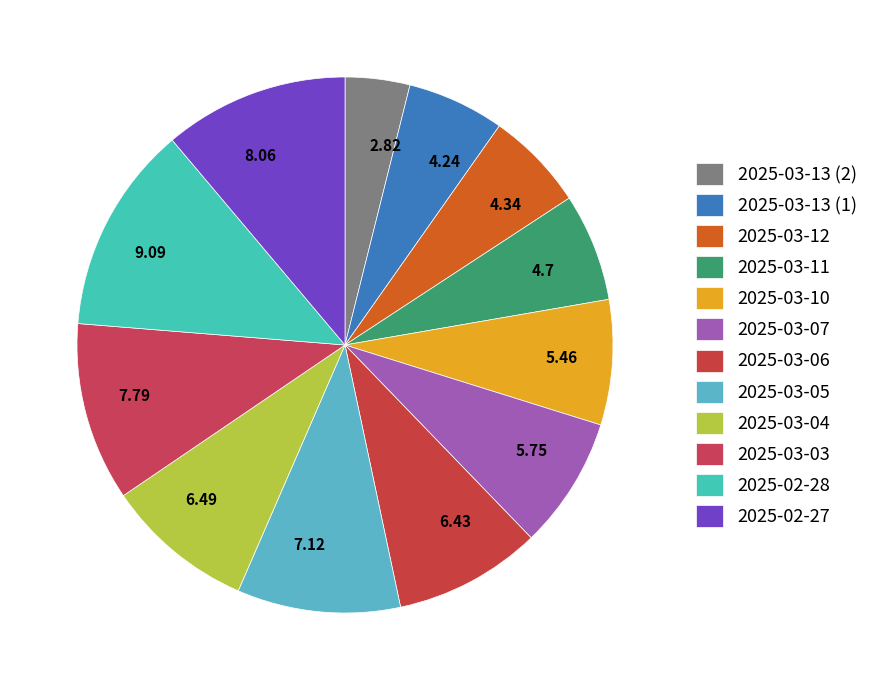

Which slice is the largest?

2025-02-28